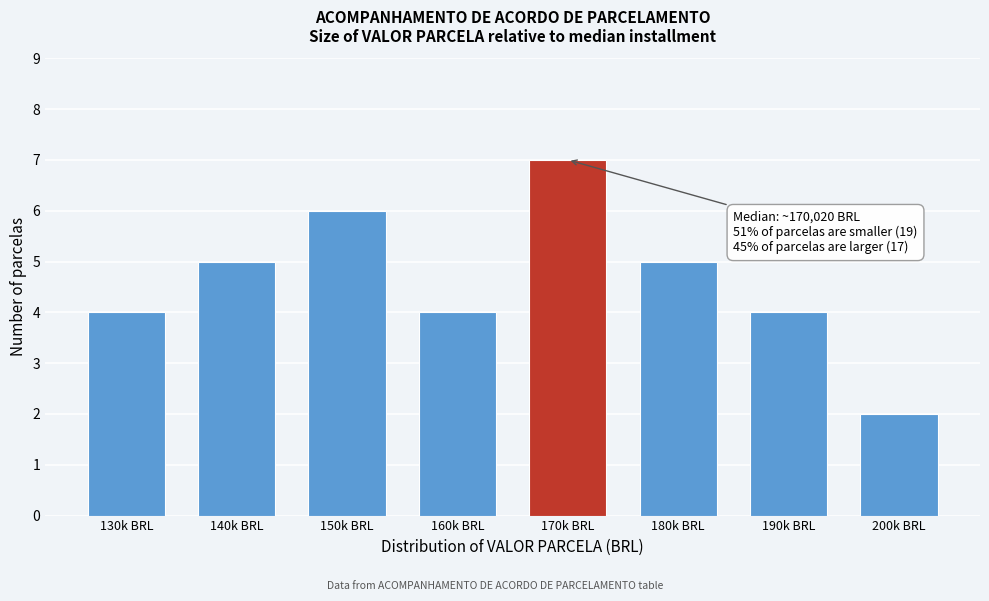

Reading right to left, list all the values displayed in this chart.

200k BRL=2	190k BRL=4	180k BRL=5	170k BRL=7	160k BRL=4	150k BRL=6	140k BRL=5	130k BRL=4